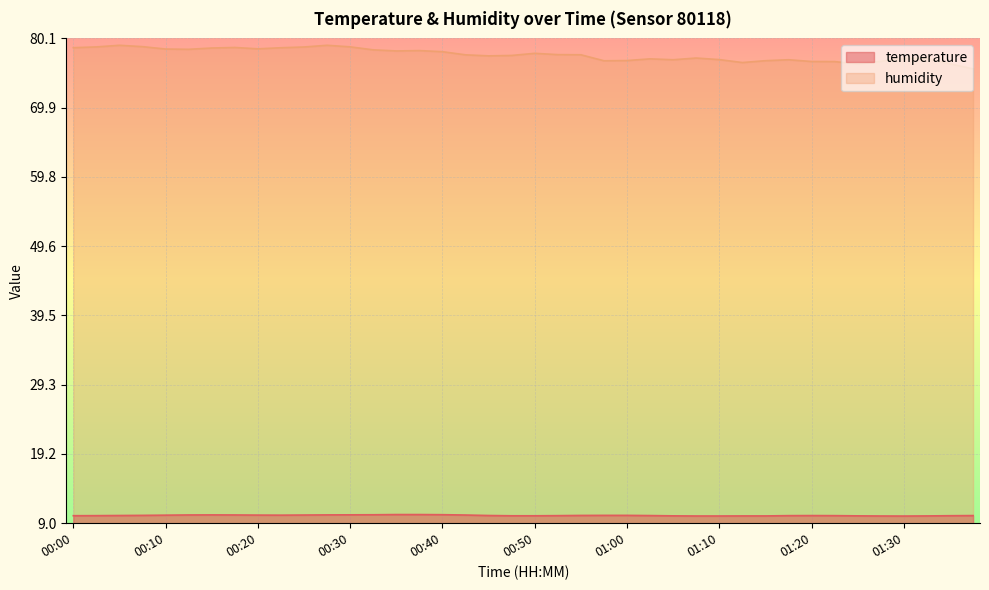

Which series has the largest total across all categories?

humidity